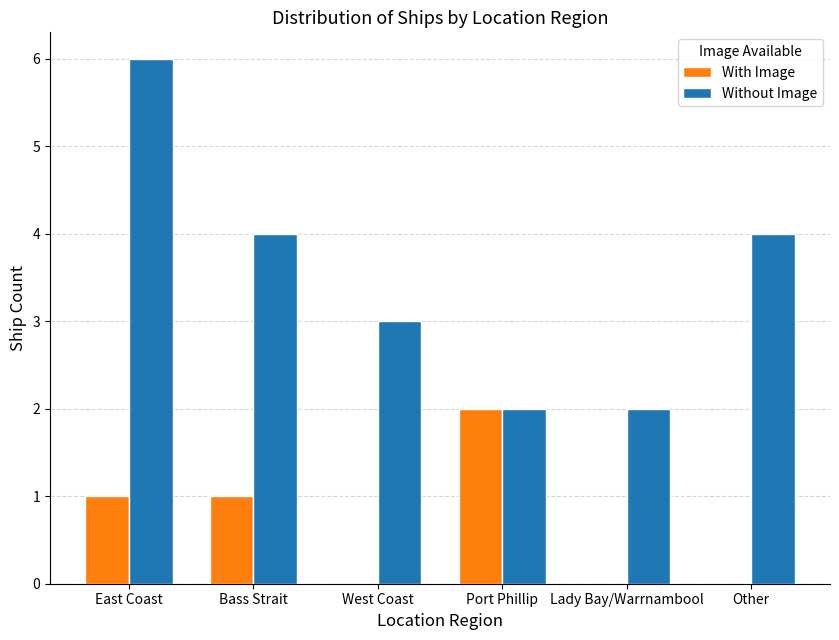

The value of Without Image at West Coast is 3. True or false?

True